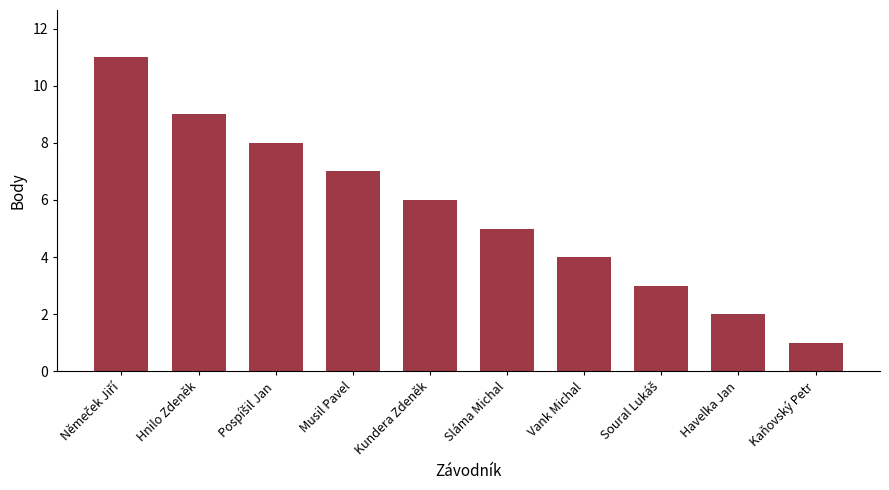

What is the greatest value displayed?

11